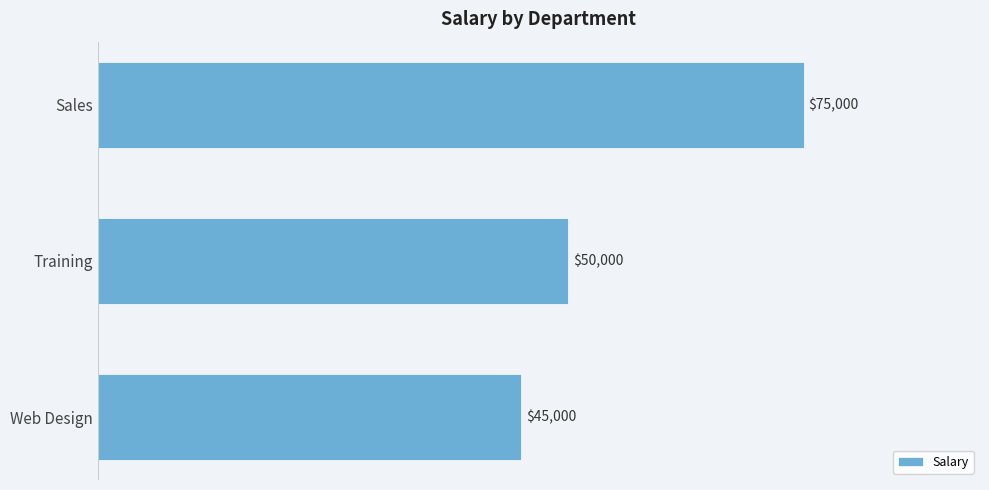

List the labels in order of value, smallest first.

Web Design, Training, Sales